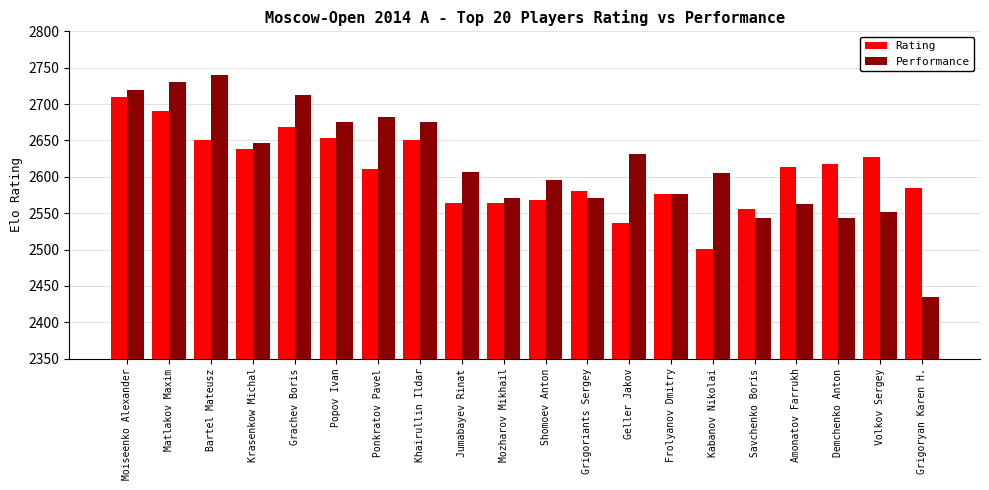

How many groups of bars are there?

20